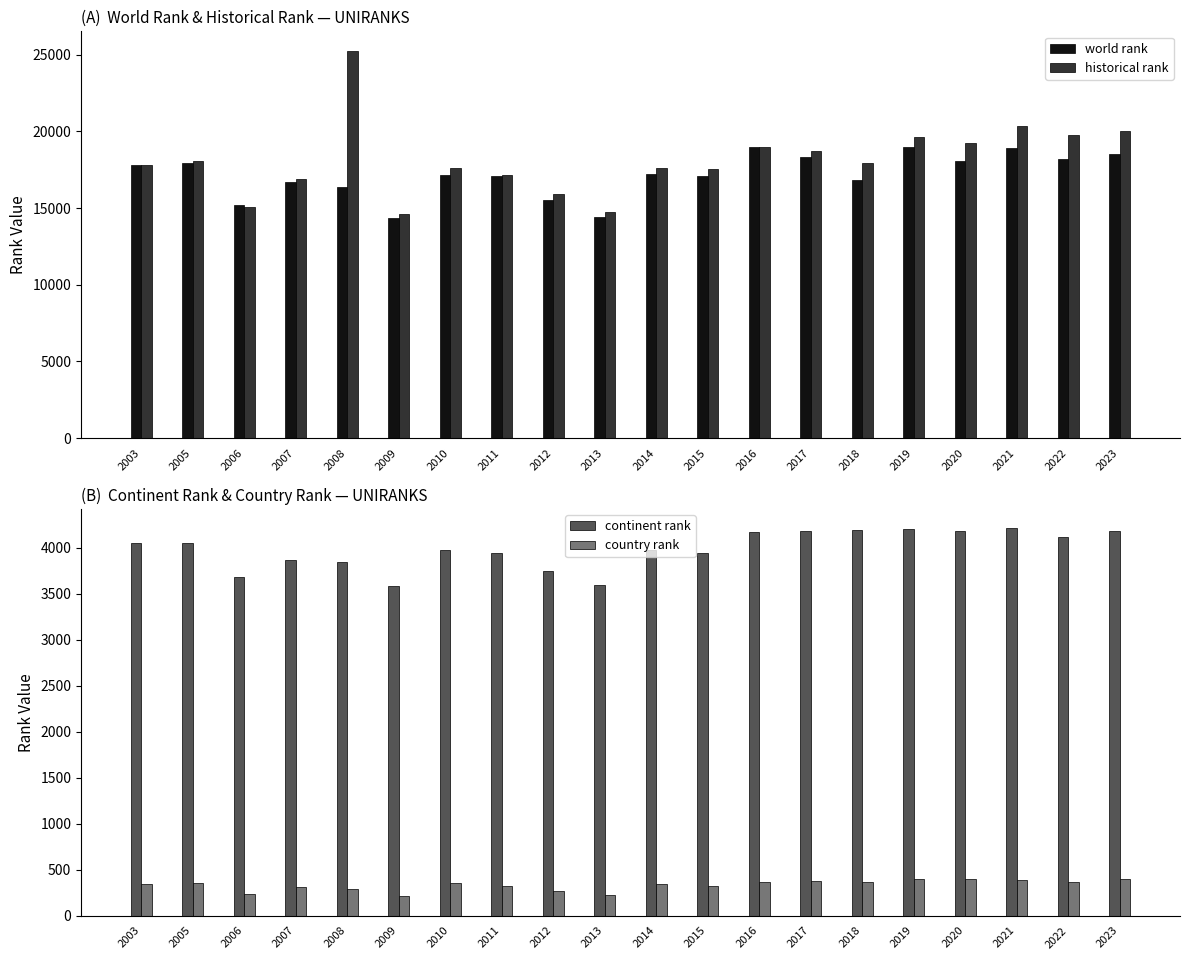

What is the value of the continent rank bar at the 19th from the left?

4117